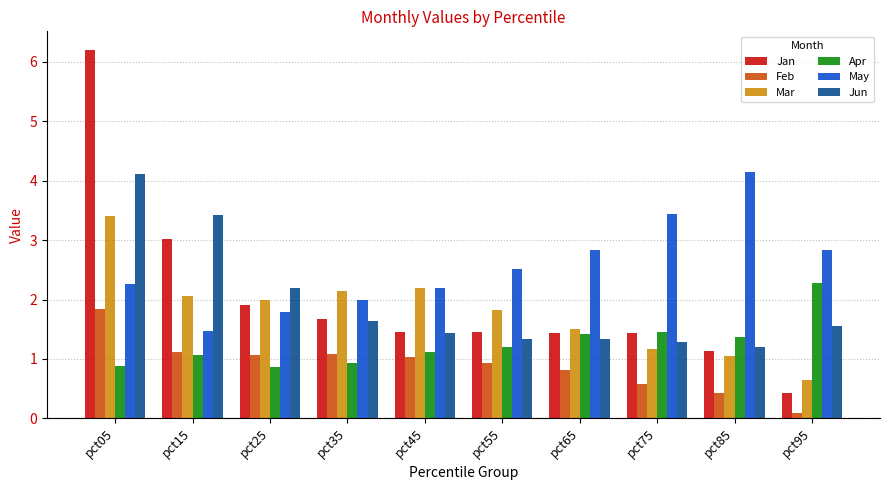

How many bars are there in each group?

6